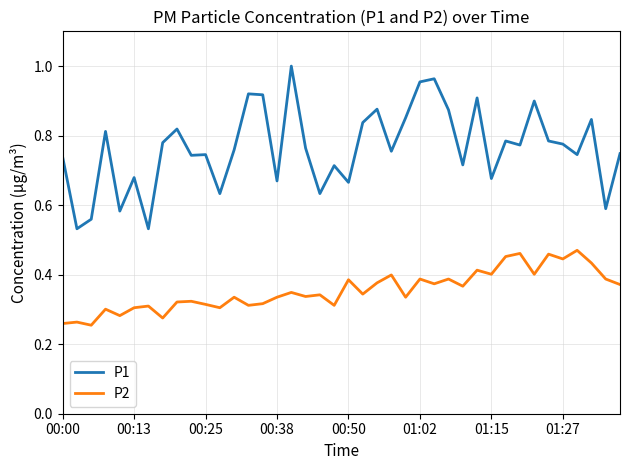

Which series has the widest spread of values?

P1